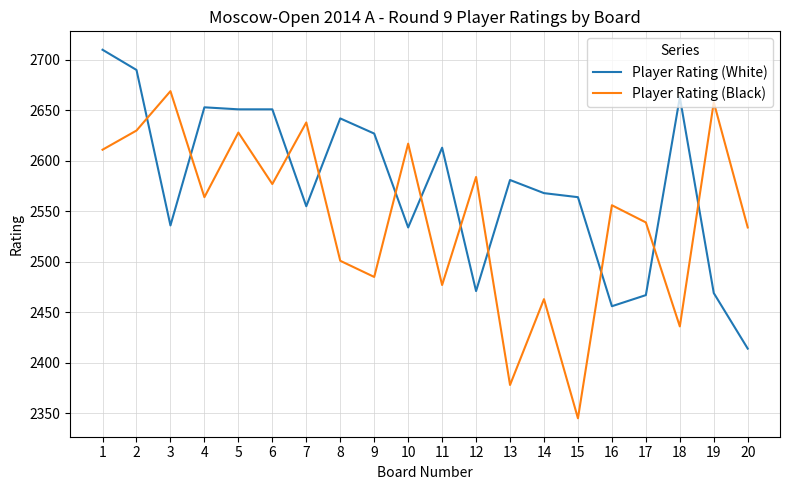

Between which two adjacent categories do Player Rating (Black) and Player Rating (White) first intersect?

2 and 3